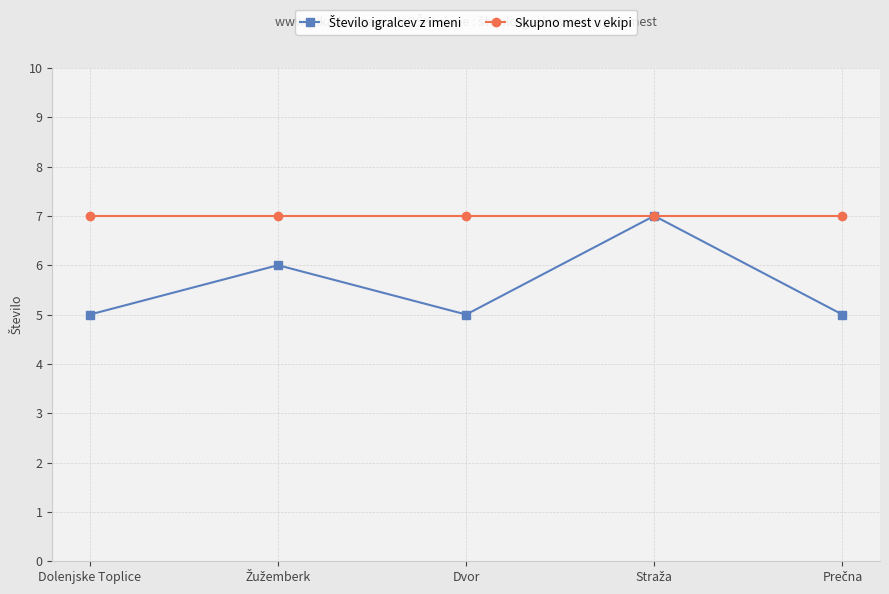

True or false: Skupno mest v ekipi has a value of 7 at Dolenjske Toplice.

True